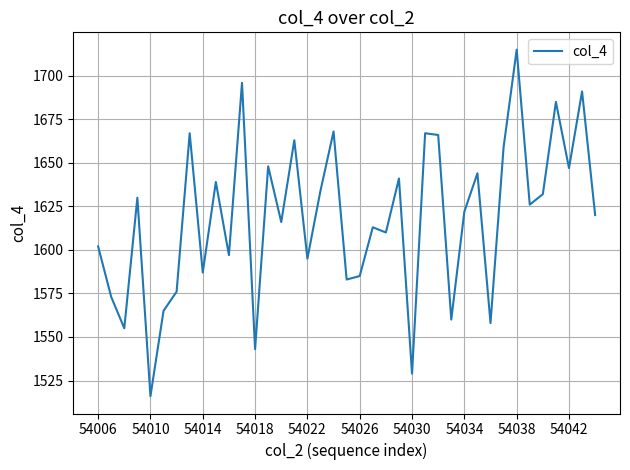

What is the smallest value displayed?

1516